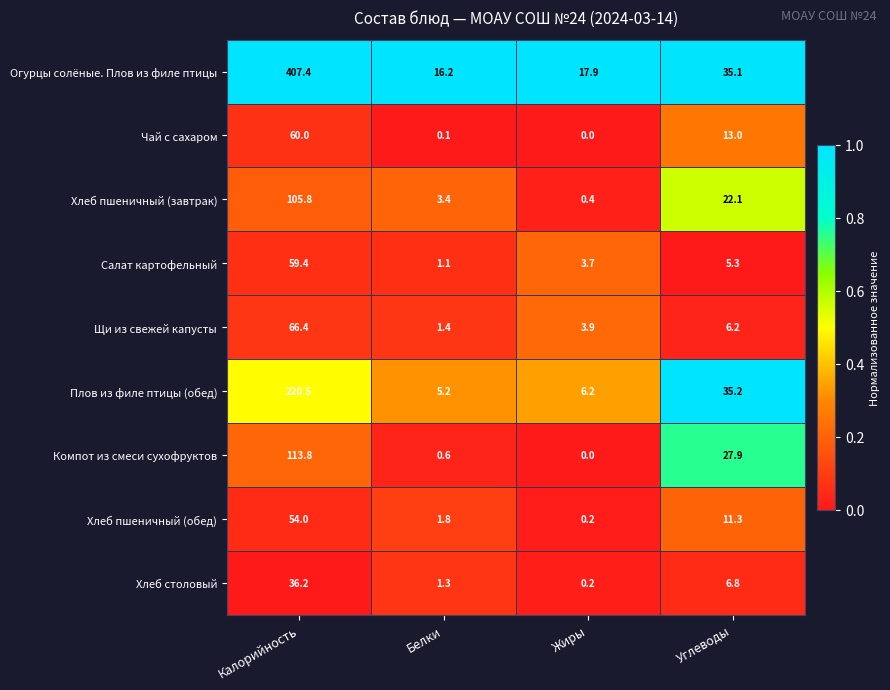

At which category is the sum across all series the highest?

Калорийность